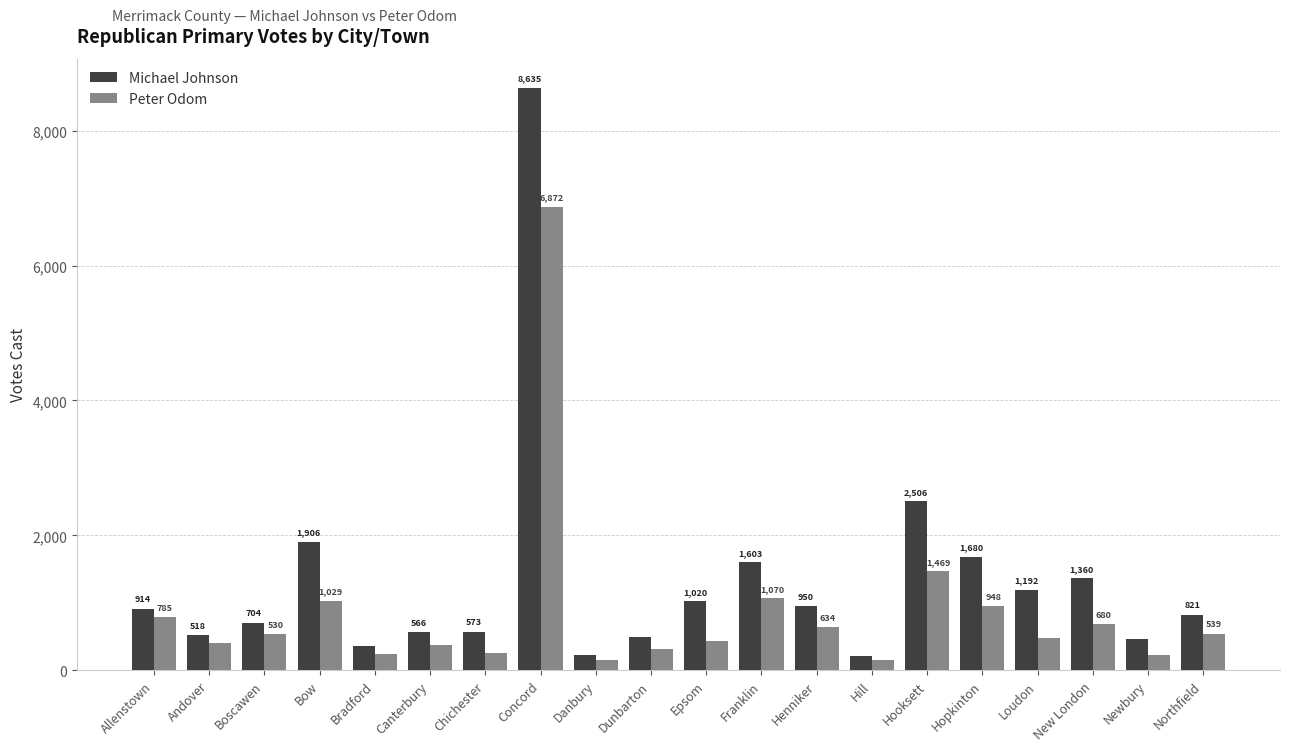

Rank the series by their average value, from highest to lowest.

Michael Johnson, Peter Odom